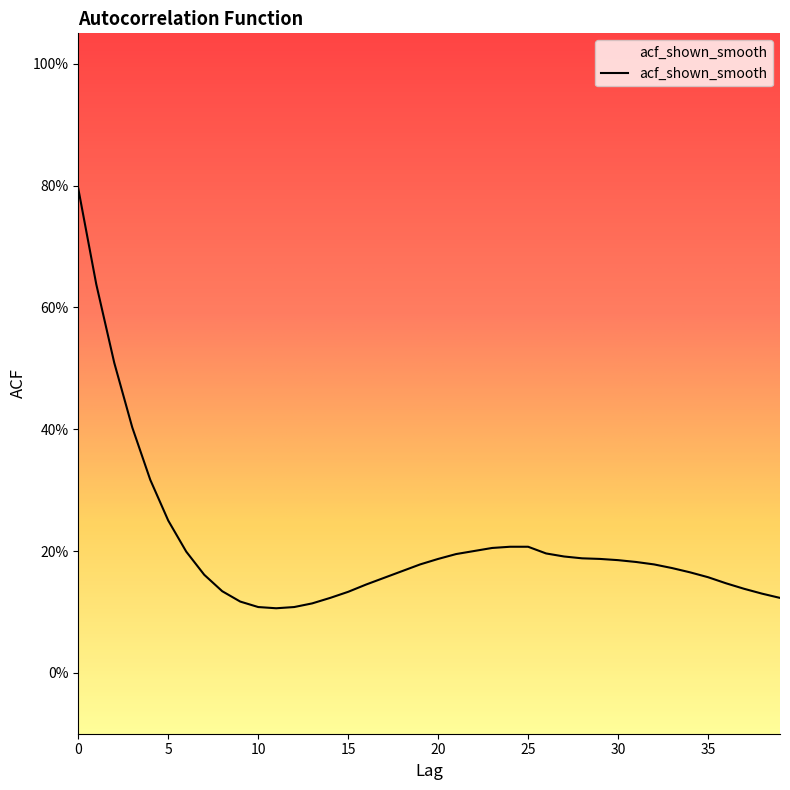

How many interior local valleys (lower than both neighbors) does the data have?

1